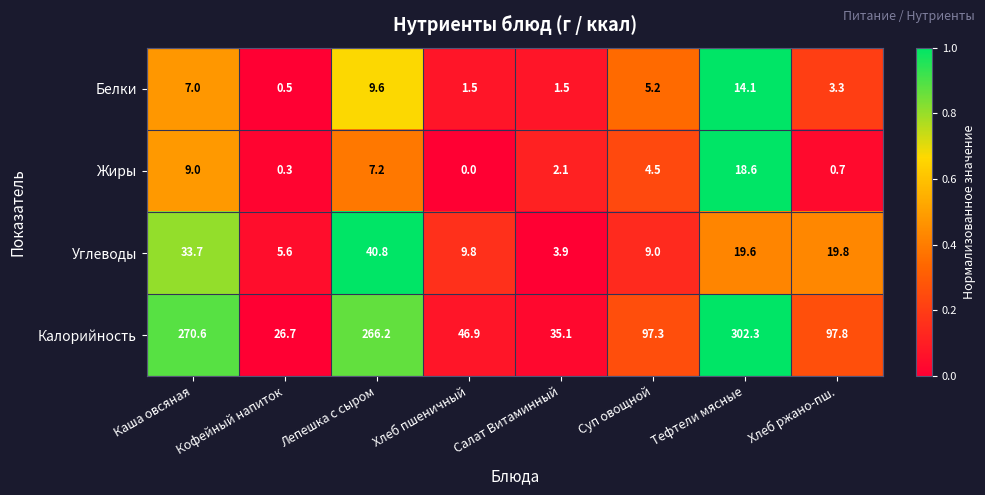

What is the difference between the second highest and second lowest values in the Белки series?

8.1